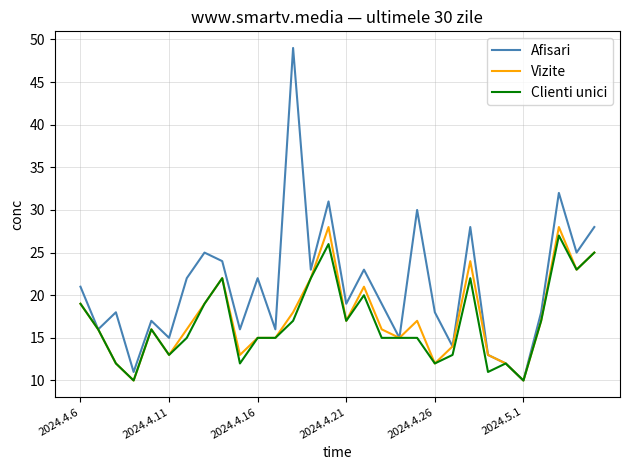

Which series has the largest range (max minus min)?

Afisari